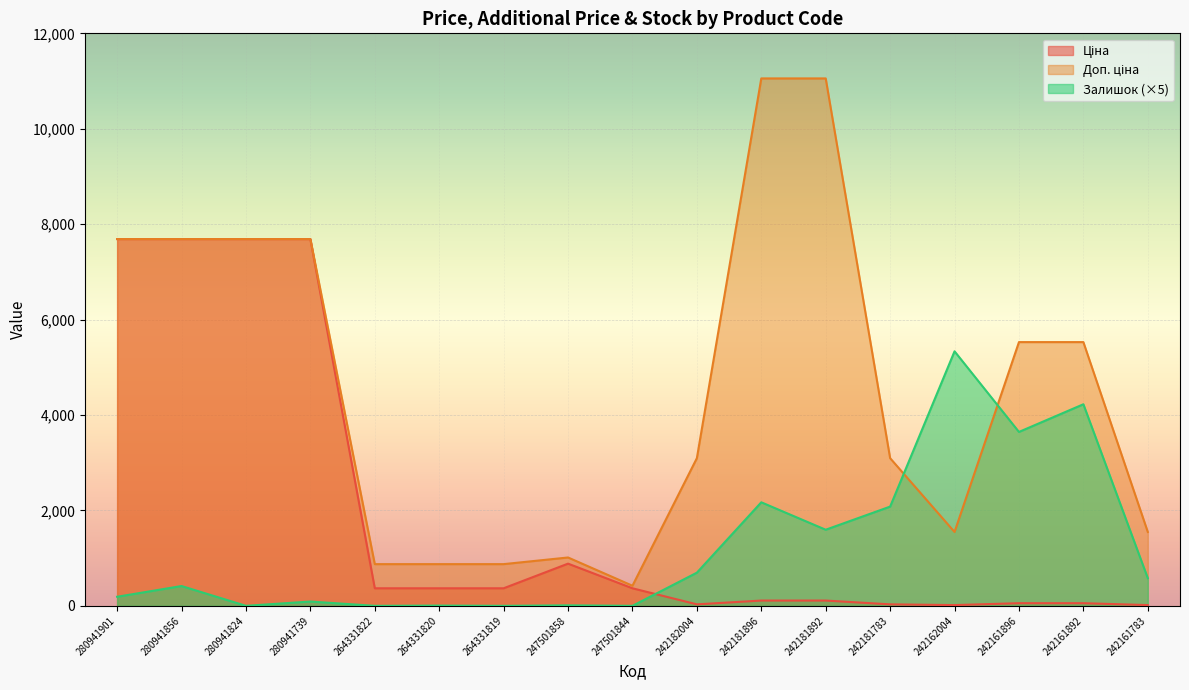

True or false: Доп. ціна has a value of 1043.0 at 242161783.

False